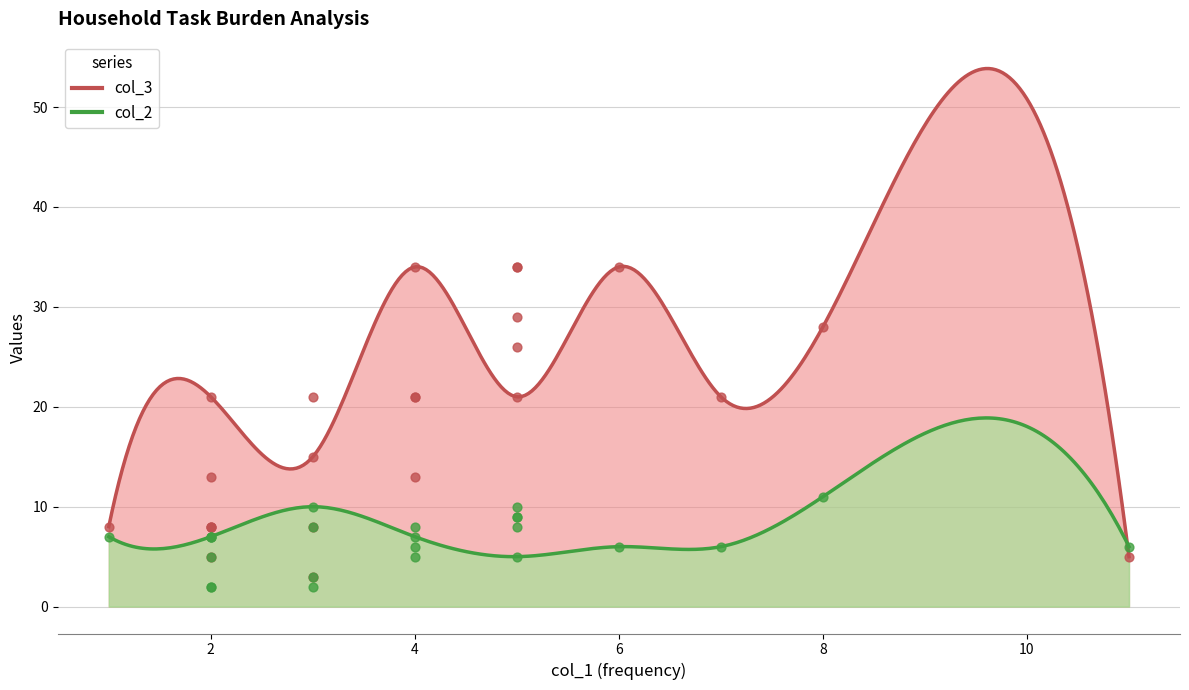

Which series has the largest total across all categories?

col_3